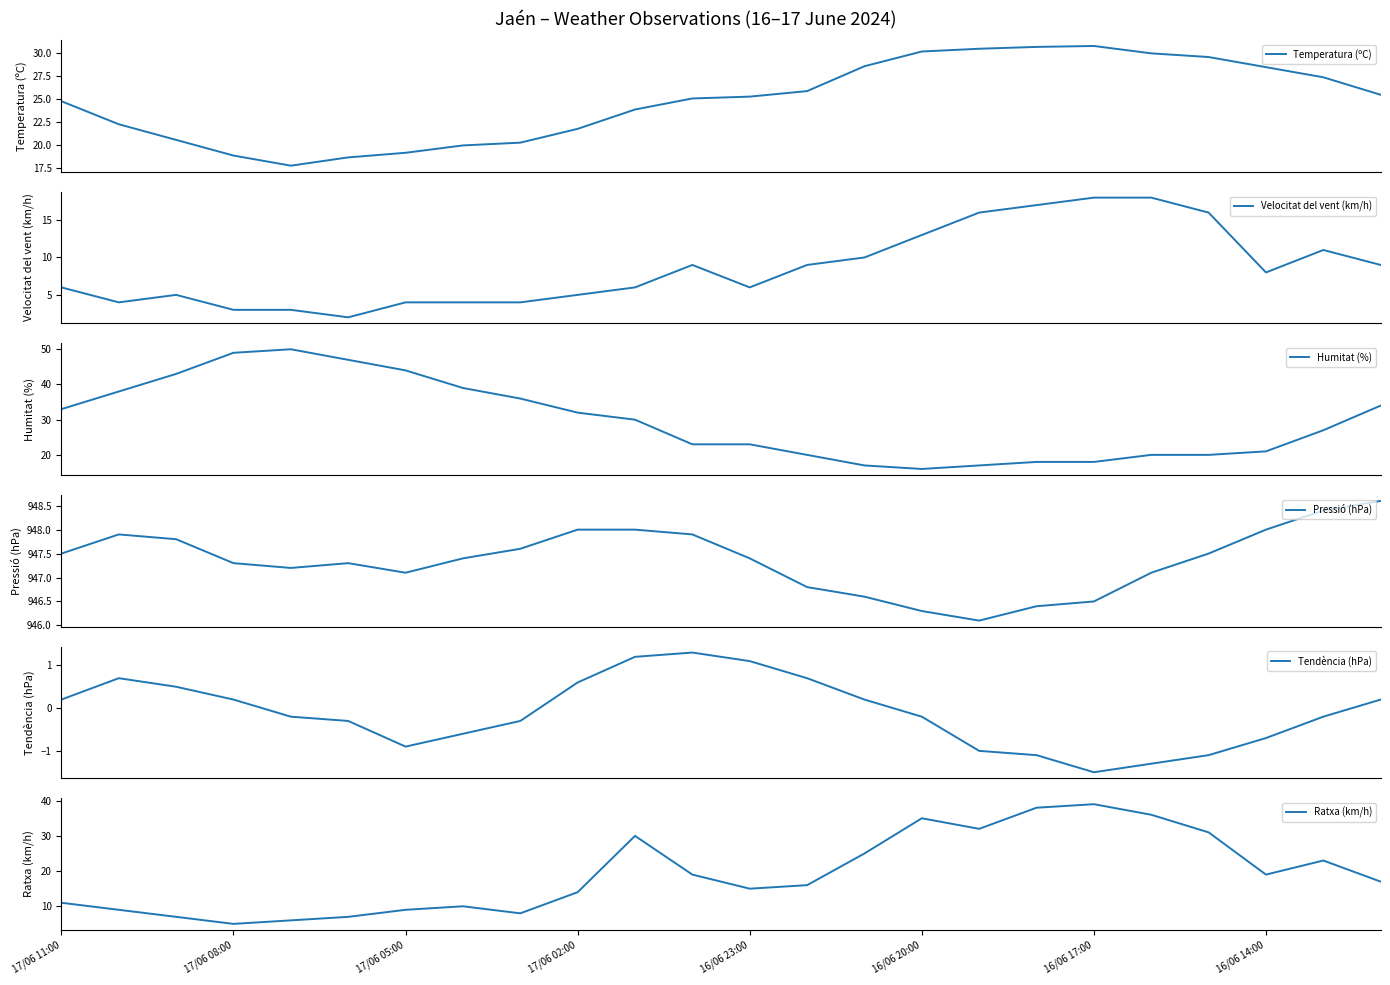

What is the lowest value of the Temperatura (ºC) series?

17.8